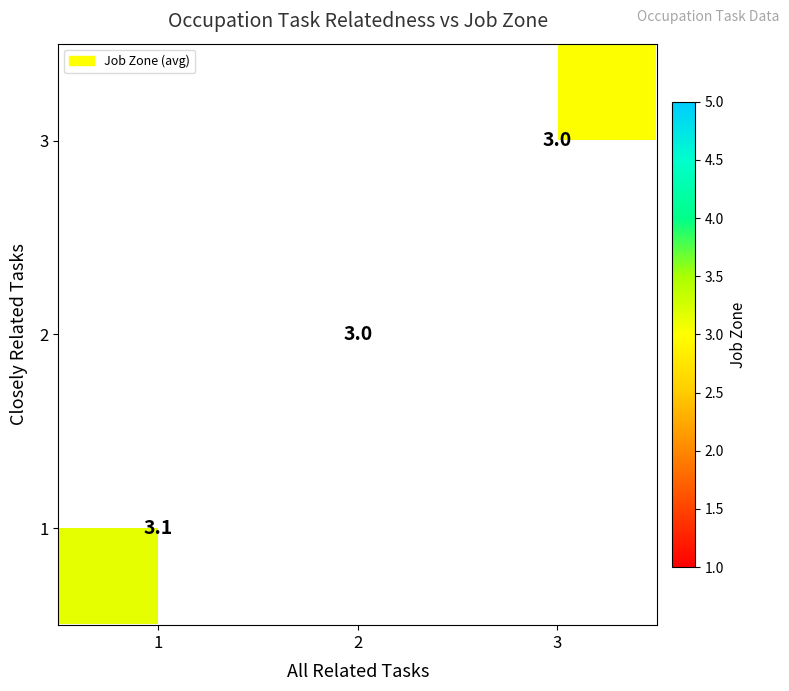

Is the value of 1 at 1 greater than the value of 2 at 2?

Yes